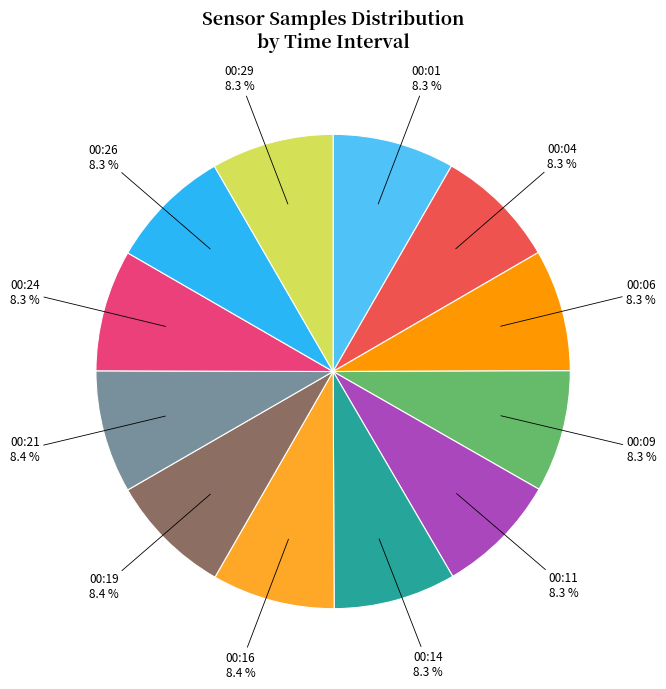

Do 00:09 and 00:21 together represent more than half of the pie?

No